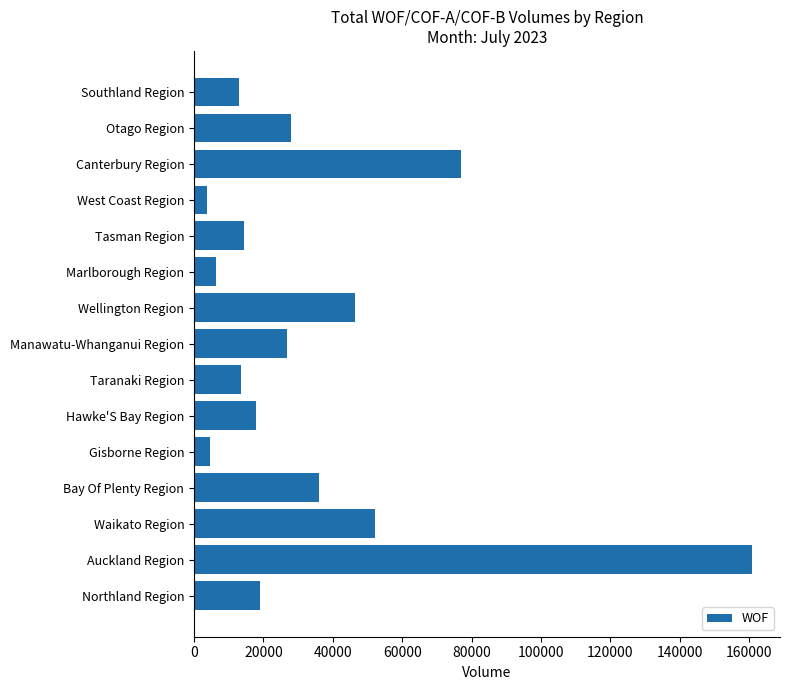

What is the difference between the maximum and minimum values?

156971